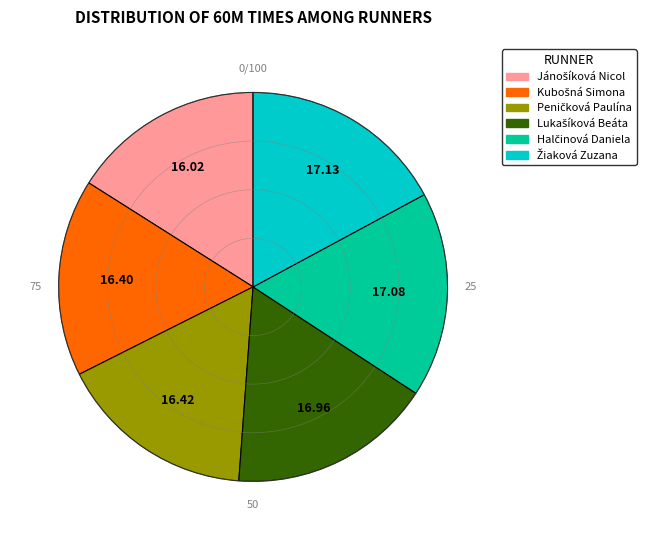

Is there a majority slice in this chart?

No